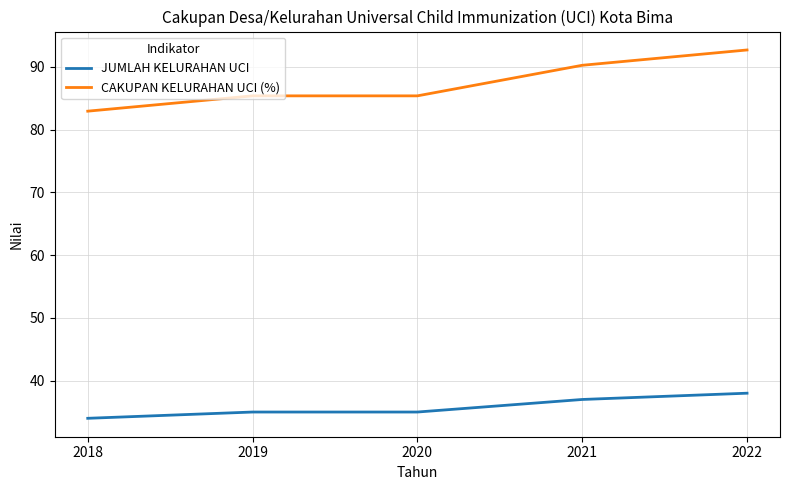

What is the difference between the highest and lowest values at 2019?

50.4